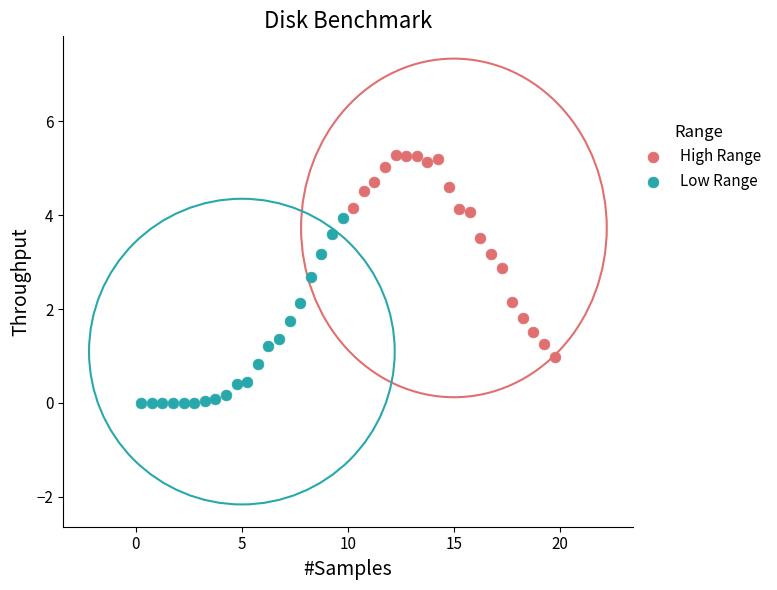

Which series reaches the minimum Y coordinate?

Low Range